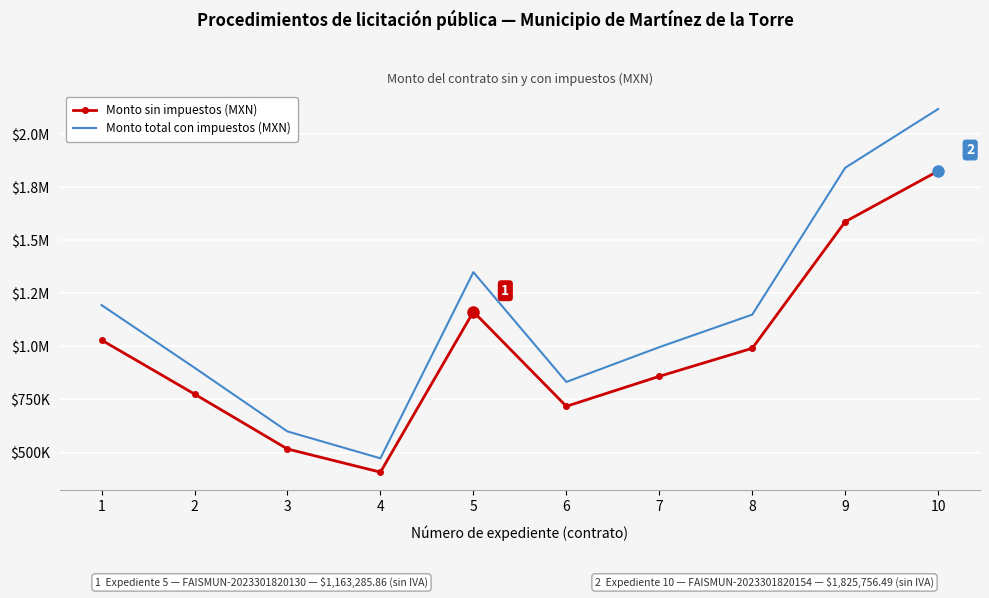

At how many categories does at least one series exceed 994615?

6